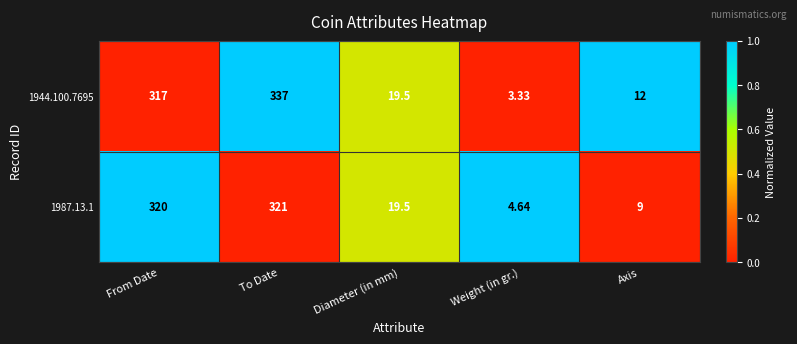

Is the value of 1944.100.7695 at Weight (in gr.) greater than the value of 1987.13.1 at From Date?

No